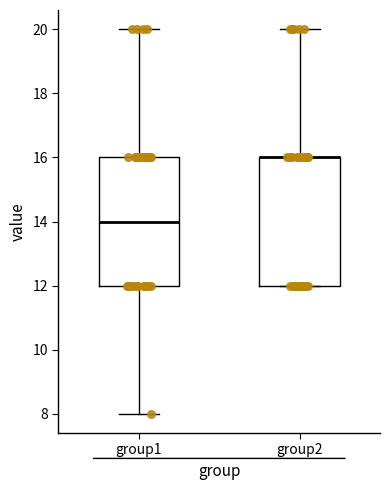

Reading left to right, read every box against the y-axis: the position of its median line, the range the box covers, and the ends of its whiskers. The values are not printed on the chart, so give them approximately, as read against the axis.

group1: median 14, box 12 to 16, whiskers 8 to 20
group2: median 16 (drawn on the box's upper edge), box 12 to 16, whiskers 12 to 20